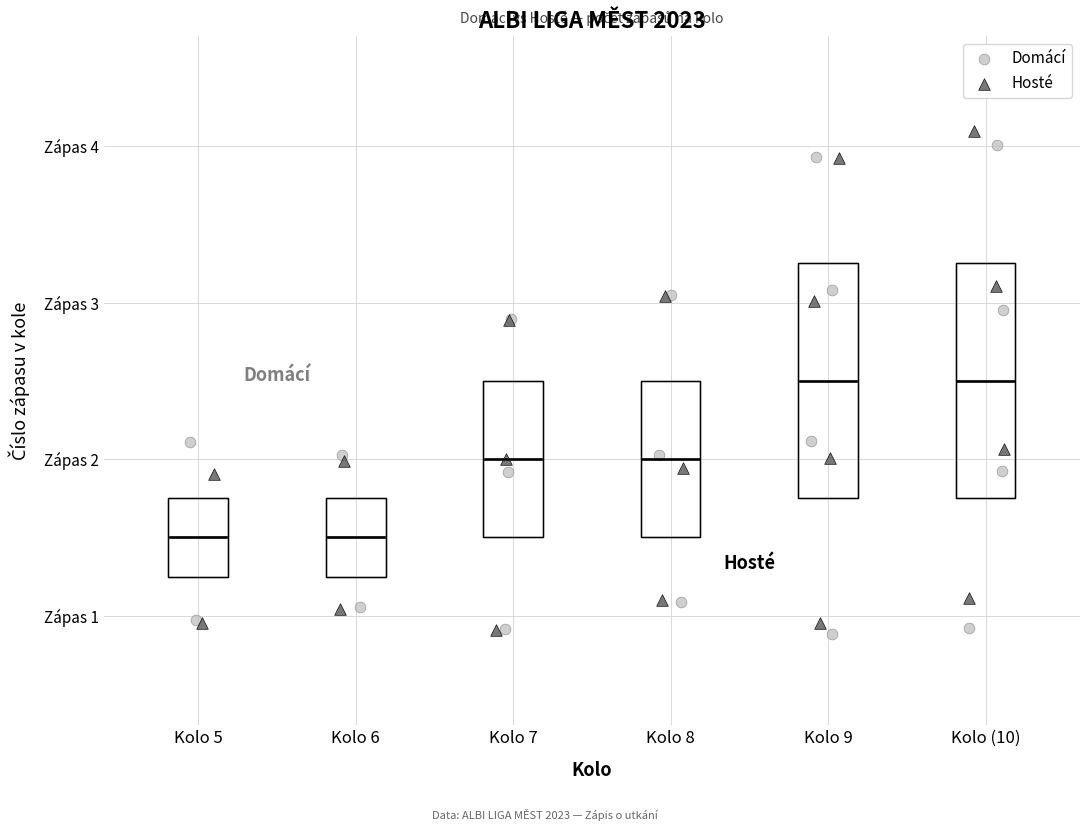

Which series contains the highest Y value?

Hosté